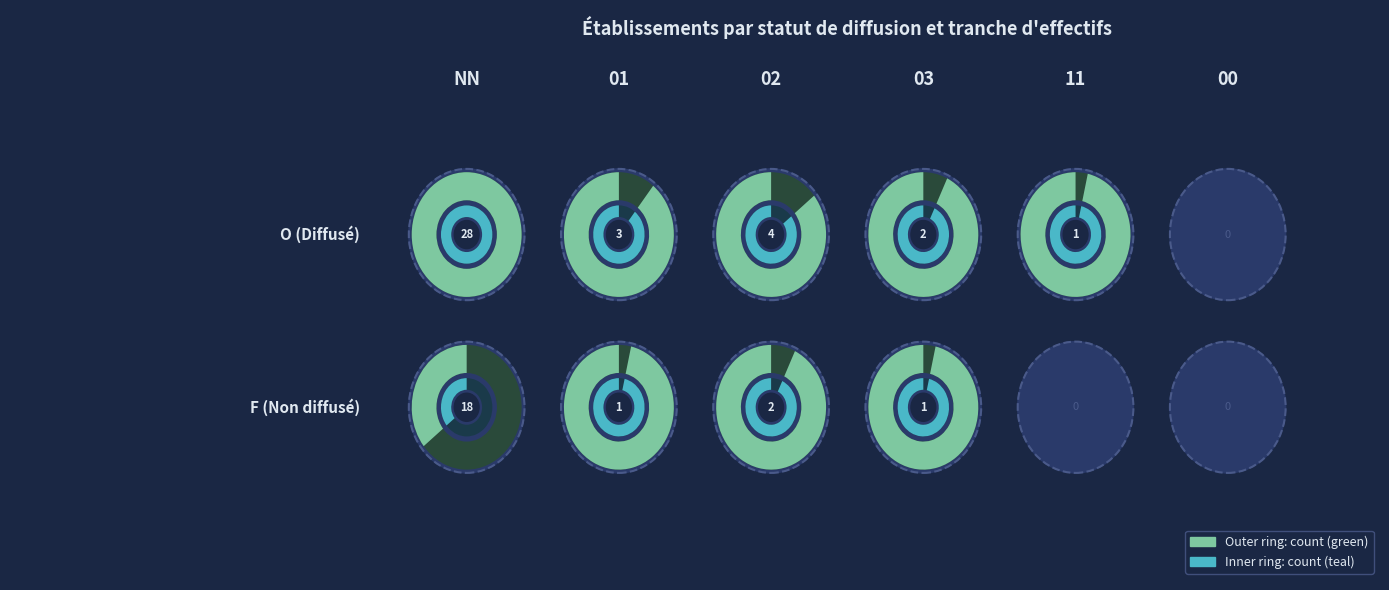

What is the difference between the second highest and minimum values in the O series?

4